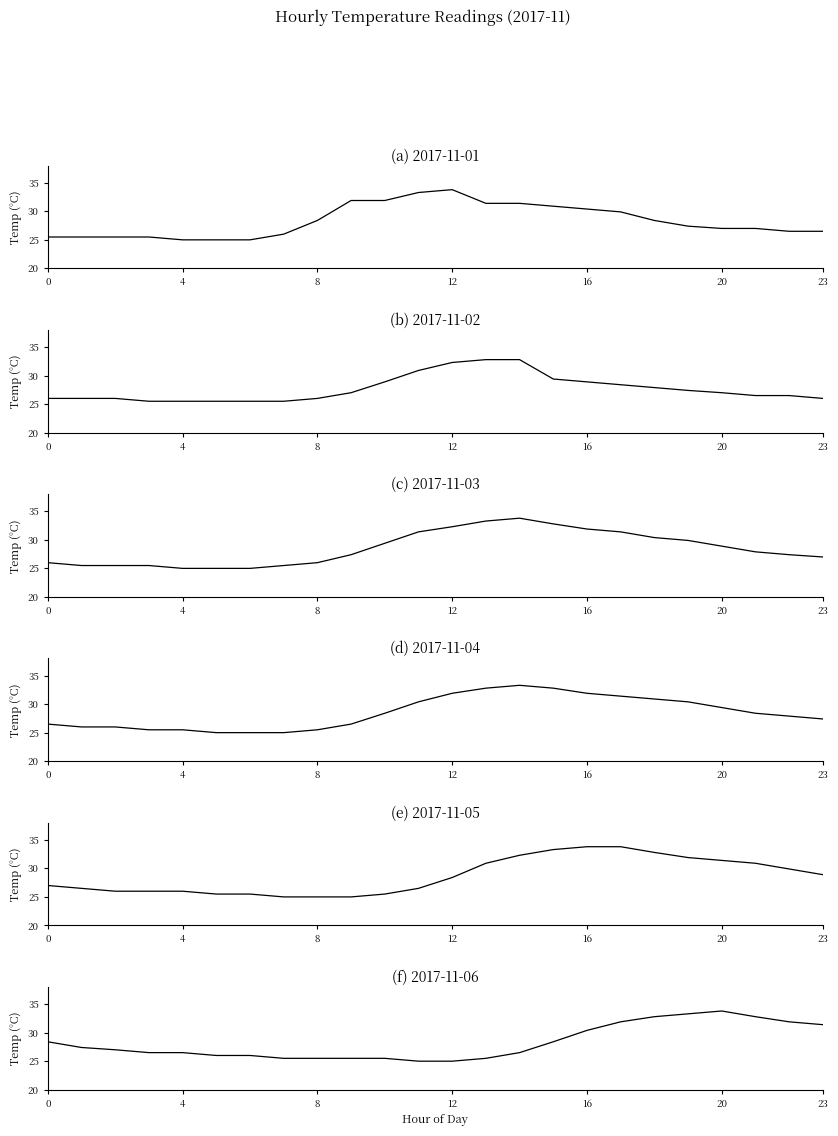

True or false: (d) 2017-11-04 has more than 2 points higher than both neighbors.

False